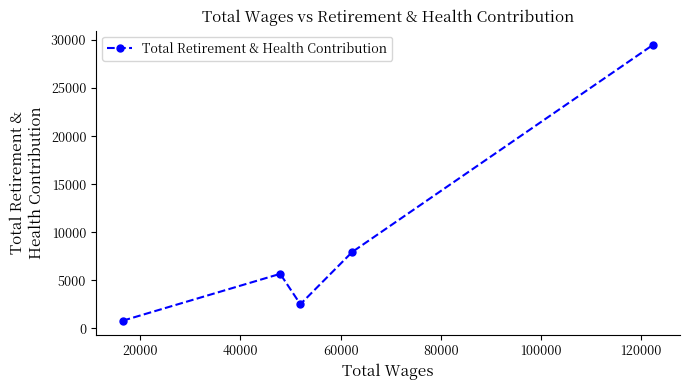

What is the difference between the maximum and minimum values?

28721